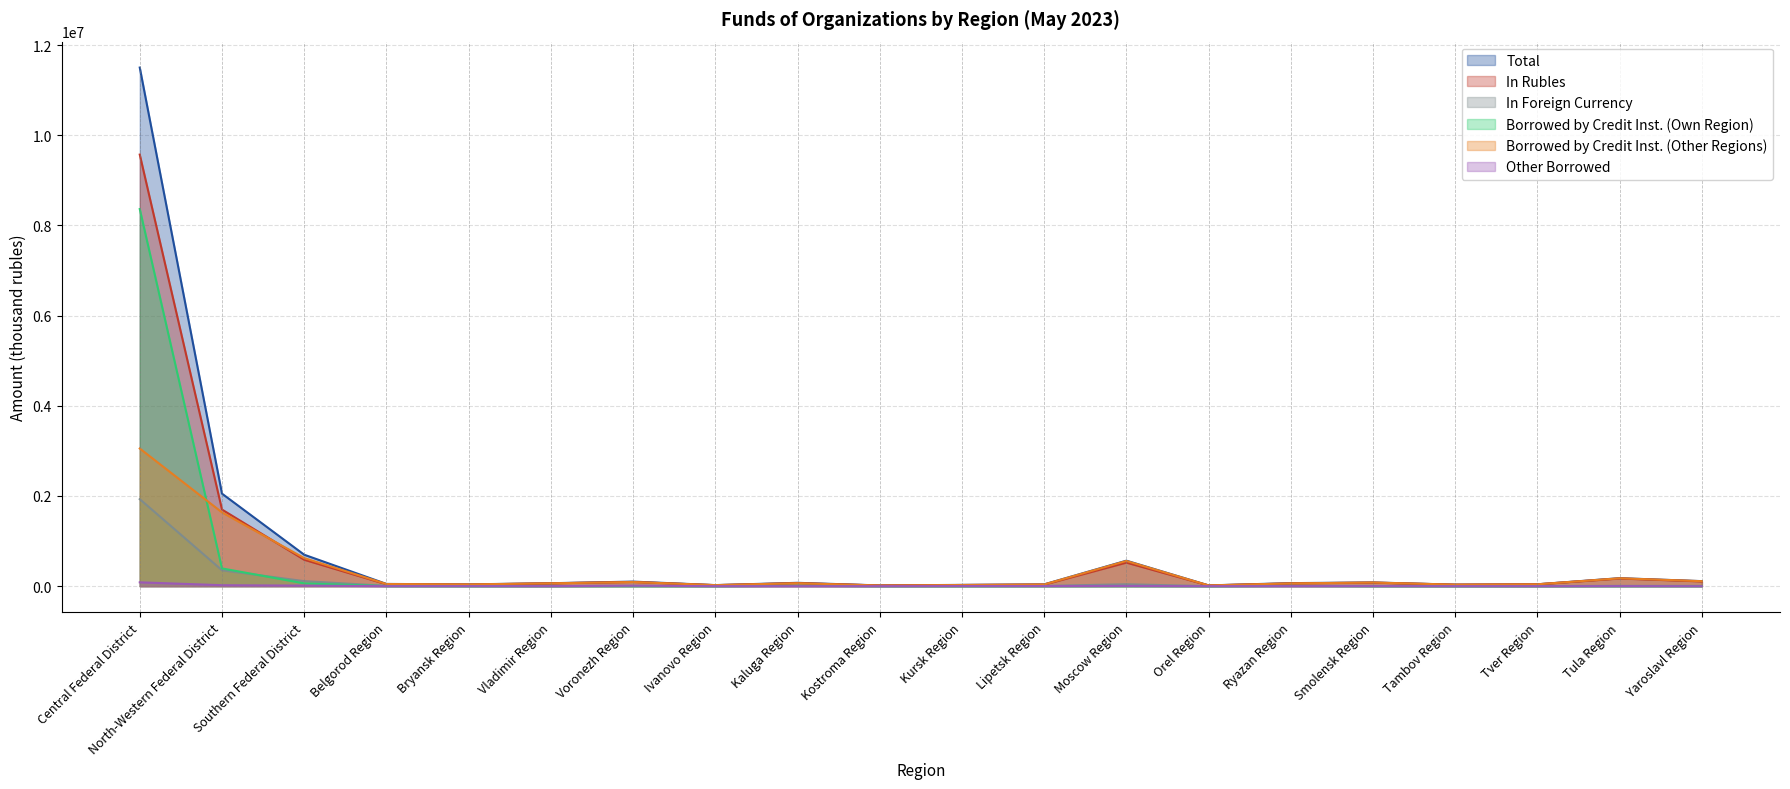

Which series changed the most between North-Western Federal District and Orel Region?

Total